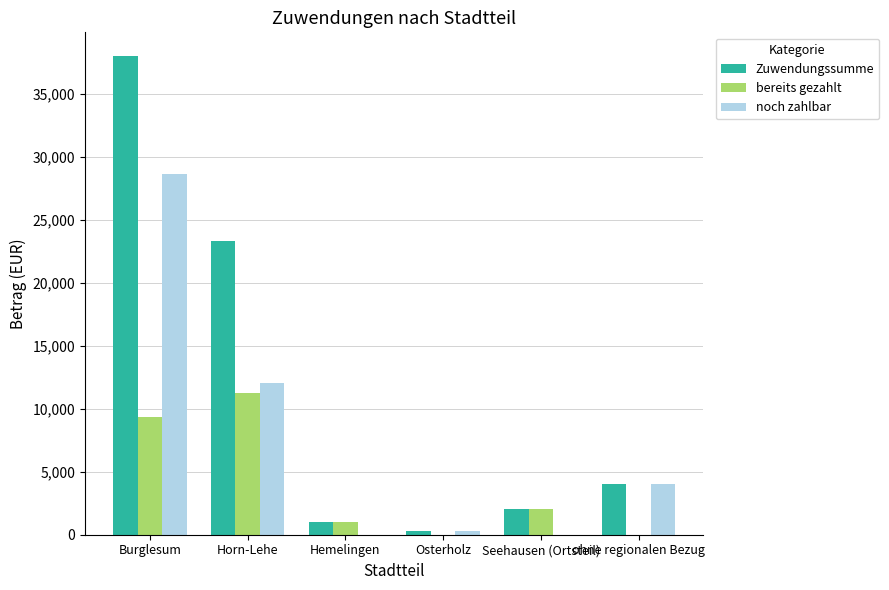

What are all the series names shown in the legend?

Zuwendungssumme, bereits gezahlt, noch zahlbar